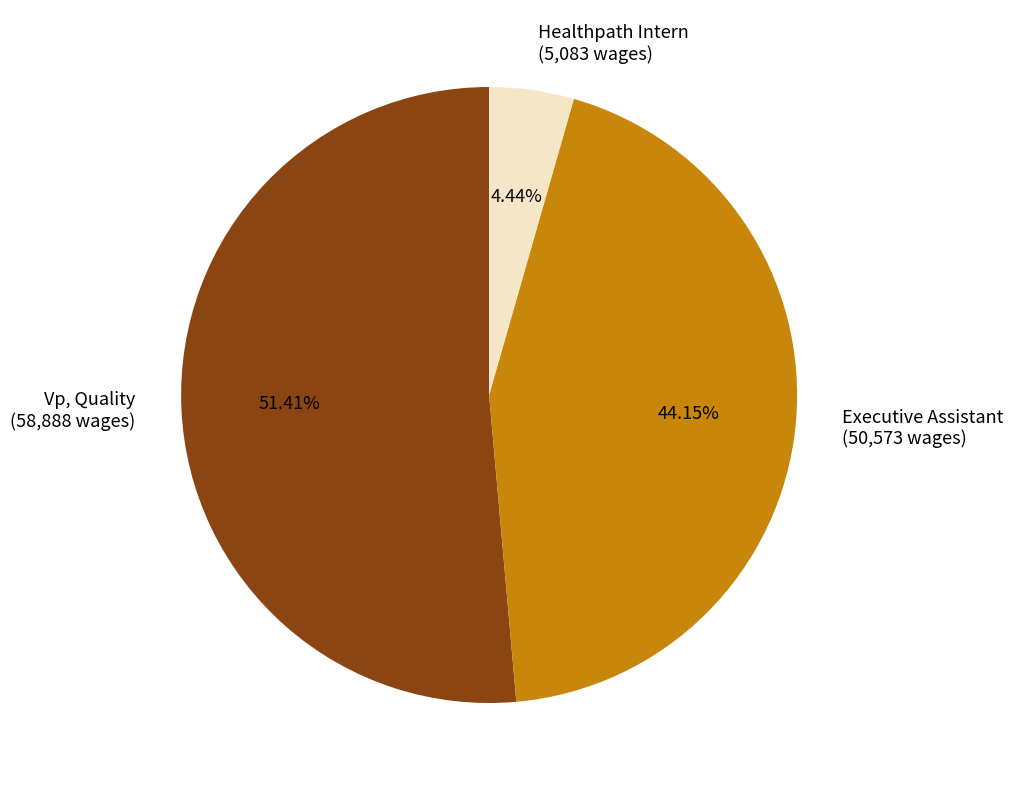

How many segments does this pie chart have?

3